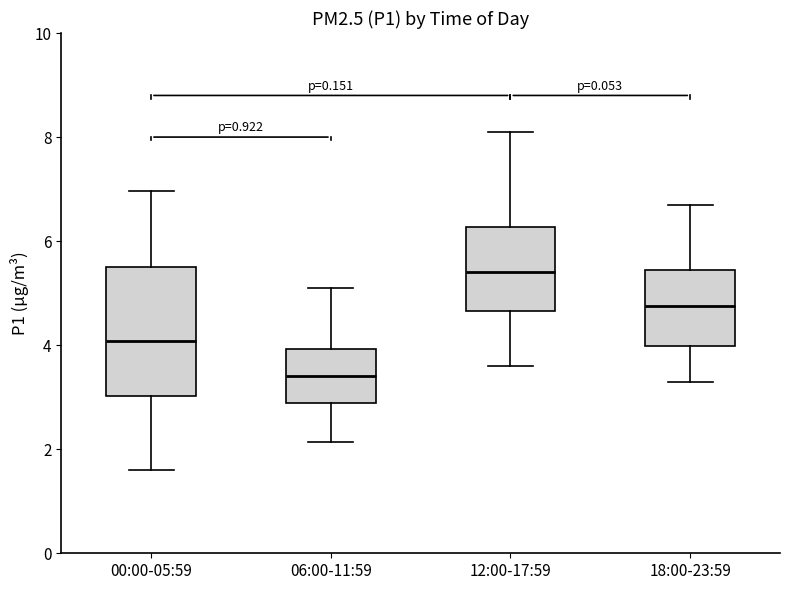

Which box's median line is the highest?

12:00-17:59